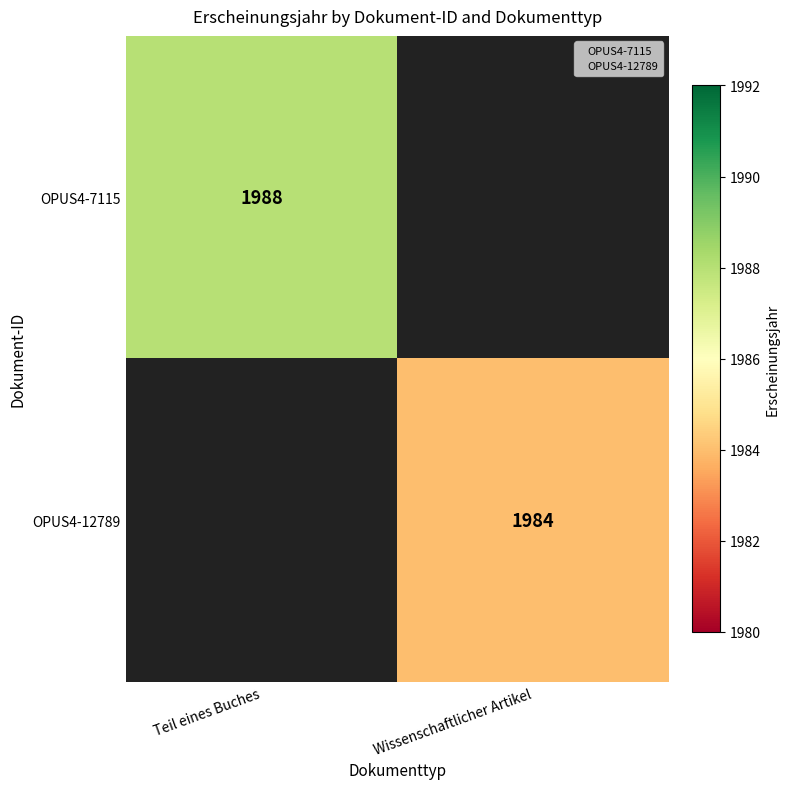

The OPUS4-12789 series shows 863 at Wissenschaftlicher Artikel. True or false?

False